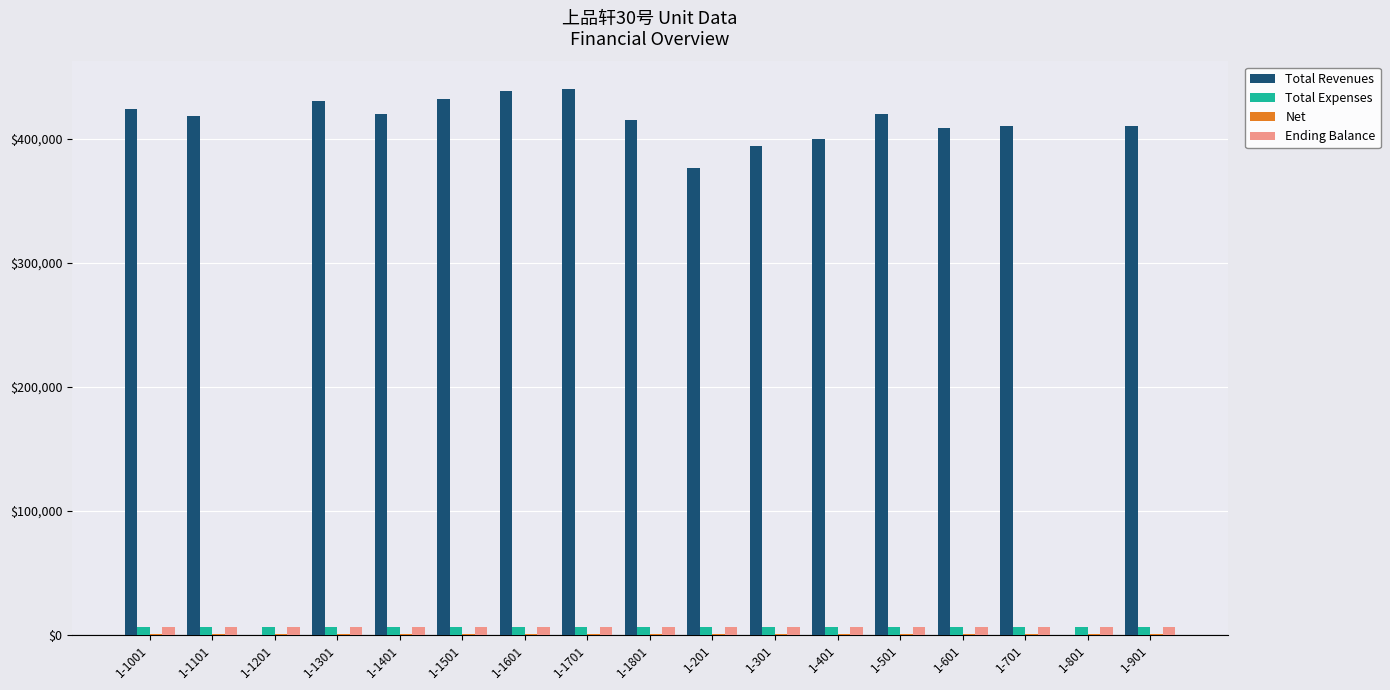

What is the greatest value displayed?

440136.0